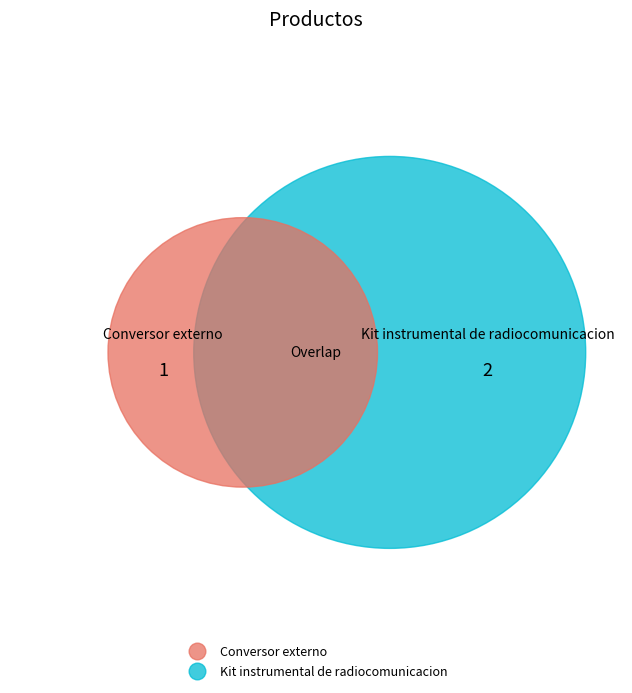

How many slices are in this pie chart?

2